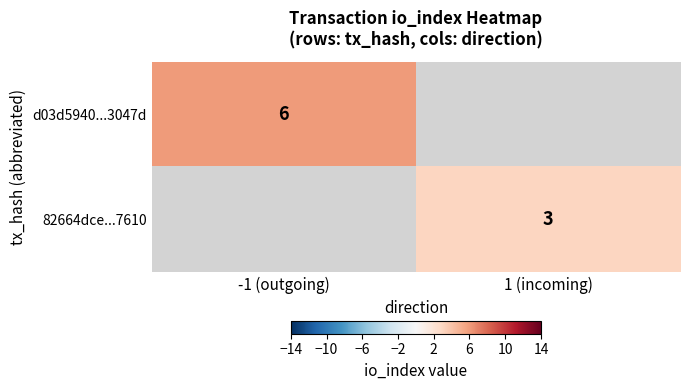

True or false: d03d5940...3047d has a value of 6 at -1 (outgoing).

True